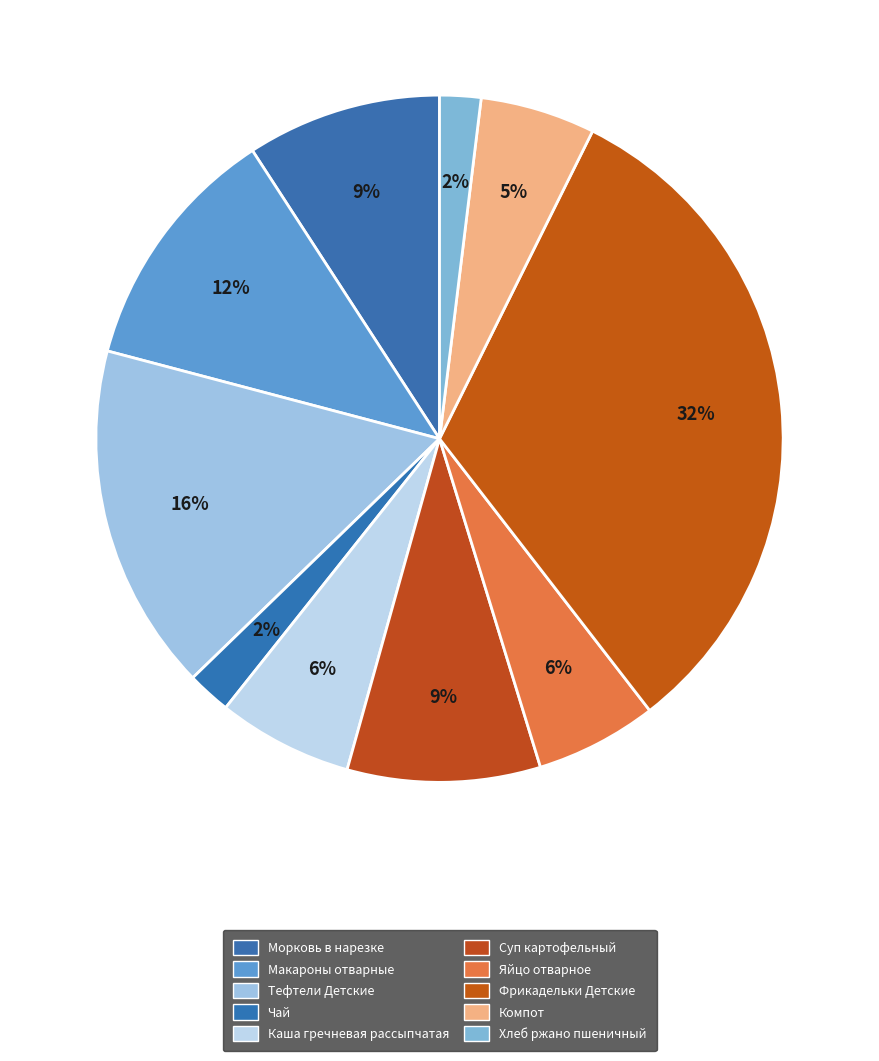

Which slice is the largest?

Фрикадельки Детские